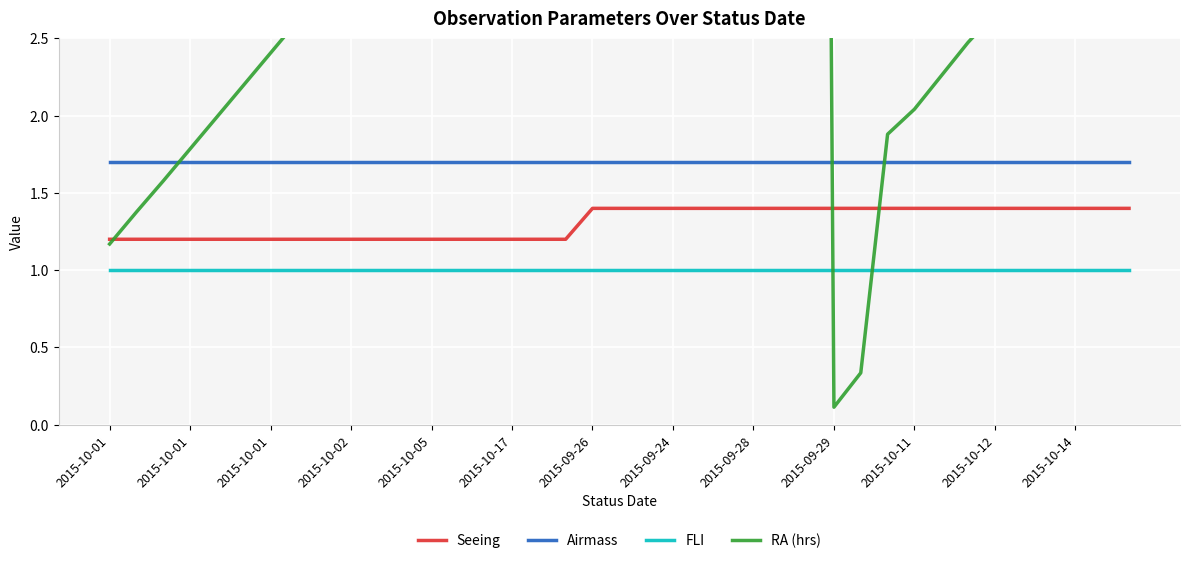

The value of RA (hrs) at 22 is 23.0. True or false?

True